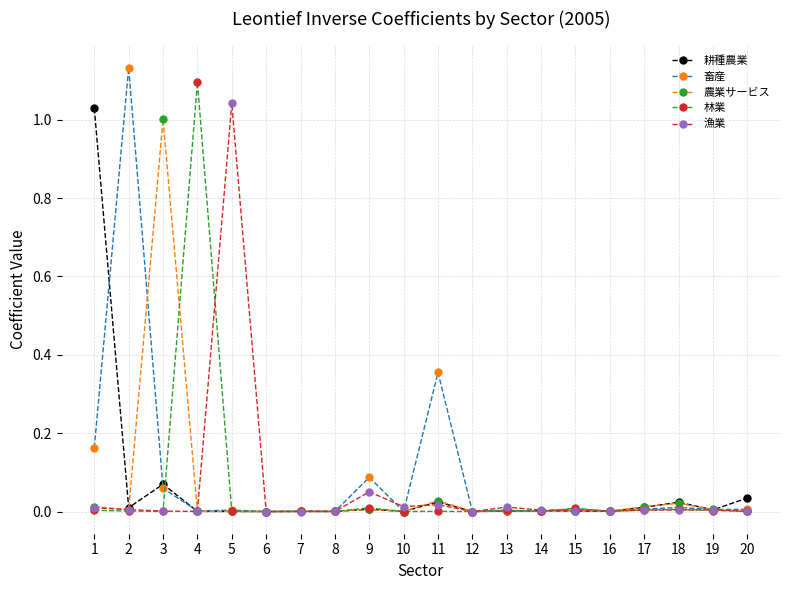

What are all the series names shown in the legend?

耕種農業, 畜産, 農業サービス, 林業, 漁業